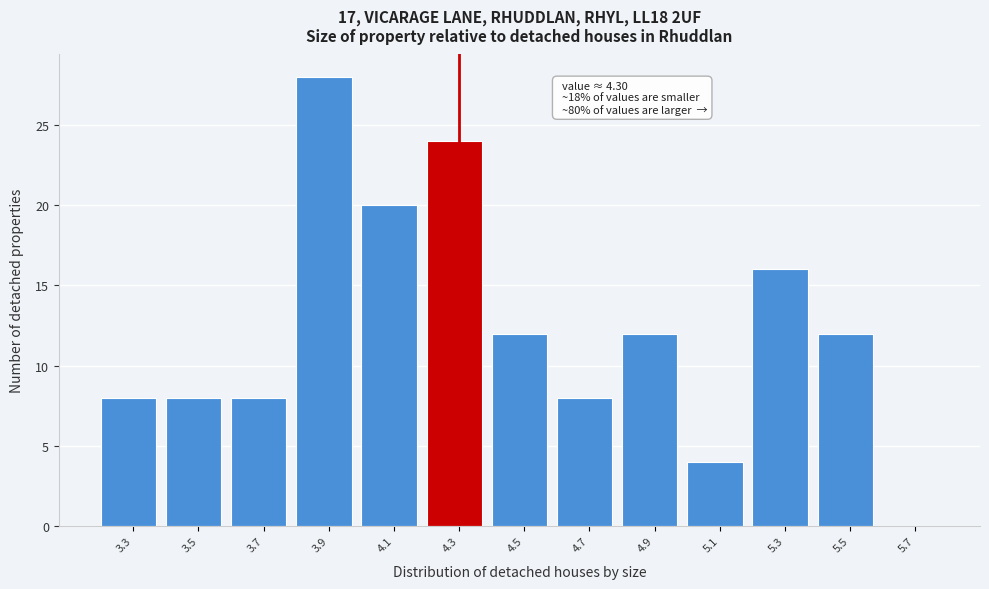

Over which range of the x-axis is the bar tallest?

3.8 to 4.0